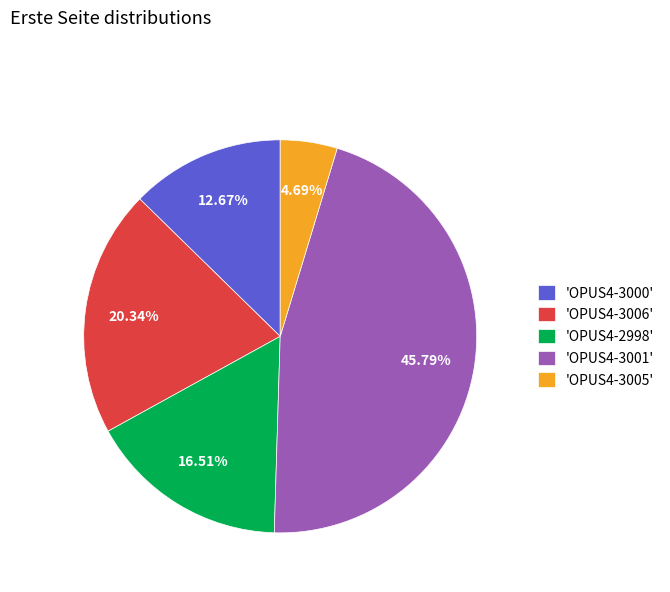

What is the largest slice in the pie chart?

'OPUS4-3001'